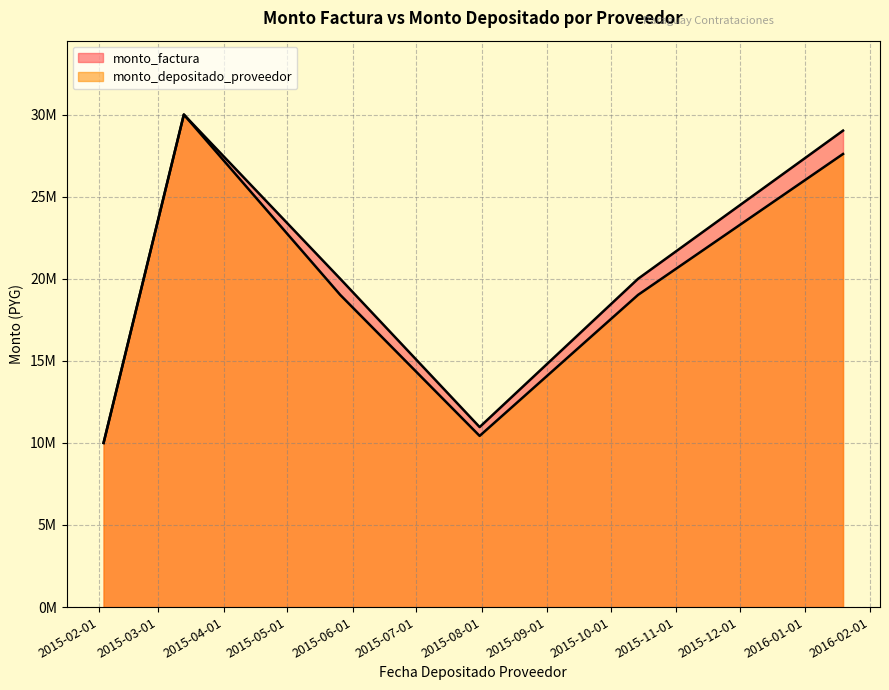

True or false: monto_factura and monto_depositado_proveedor intersect in this chart.

False